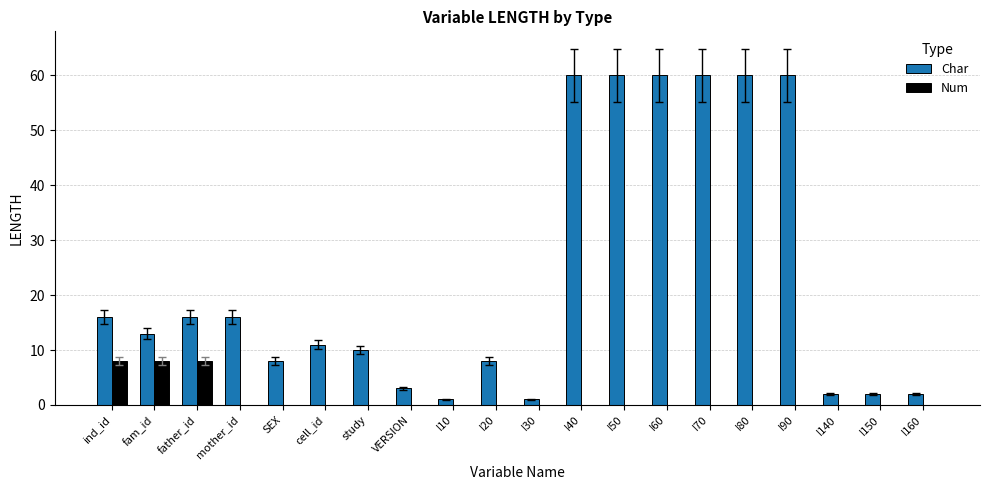

What are all the series names shown in the legend?

Char, Num